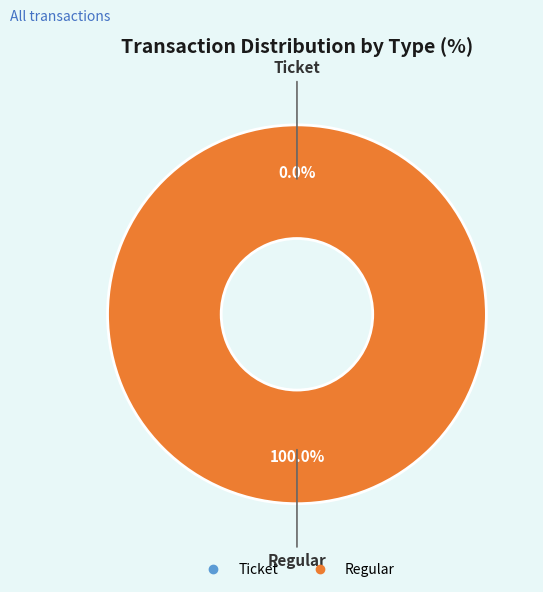

What is the smallest slice in the pie chart?

Ticket